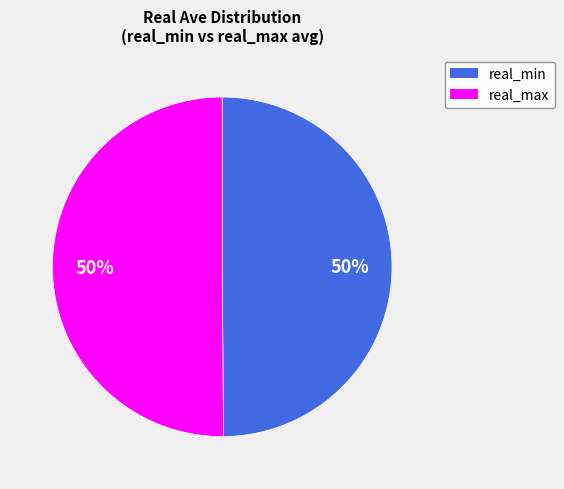

To the nearest percent, what is the average slice percentage?

50%